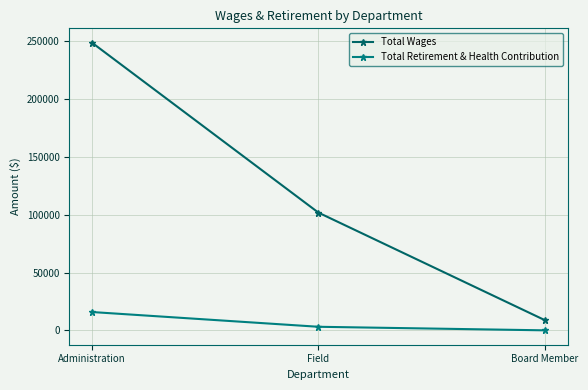

The value of Total Retirement & Health Contribution at Administration is 15834. True or false?

True